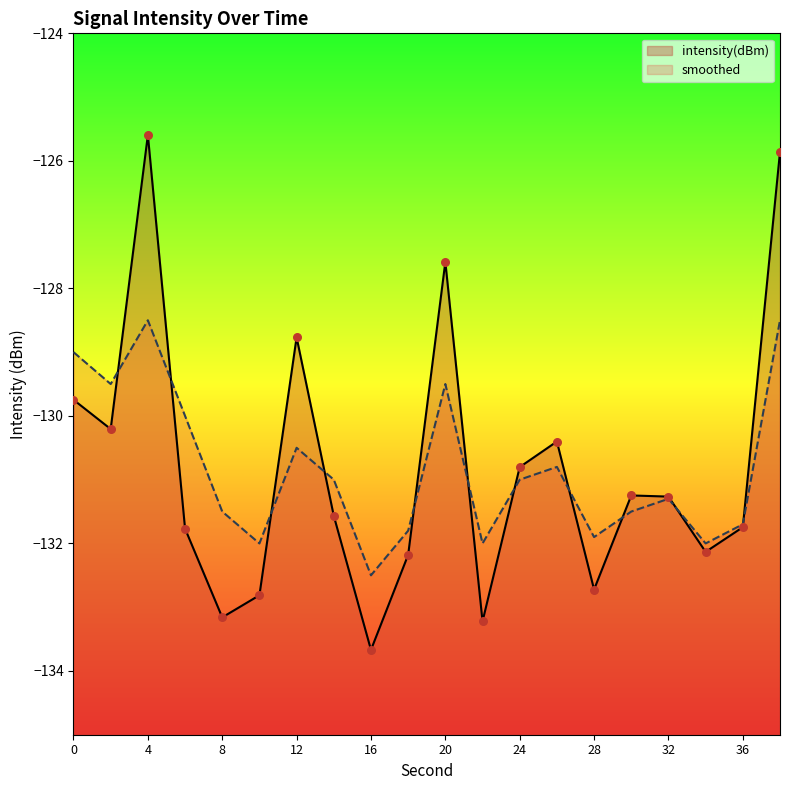

Which series has the largest total across all categories?

intensity(dBm)